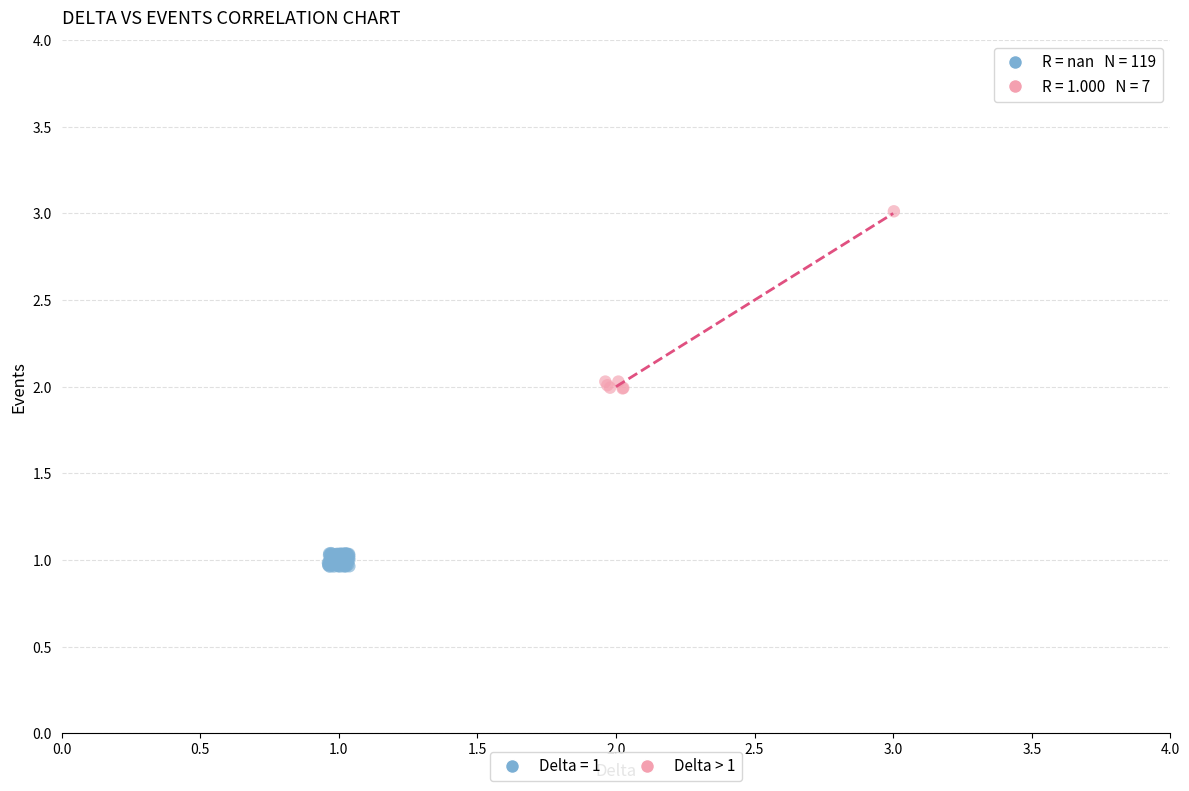

Which series has the widest spread of Y values?

Delta > 1